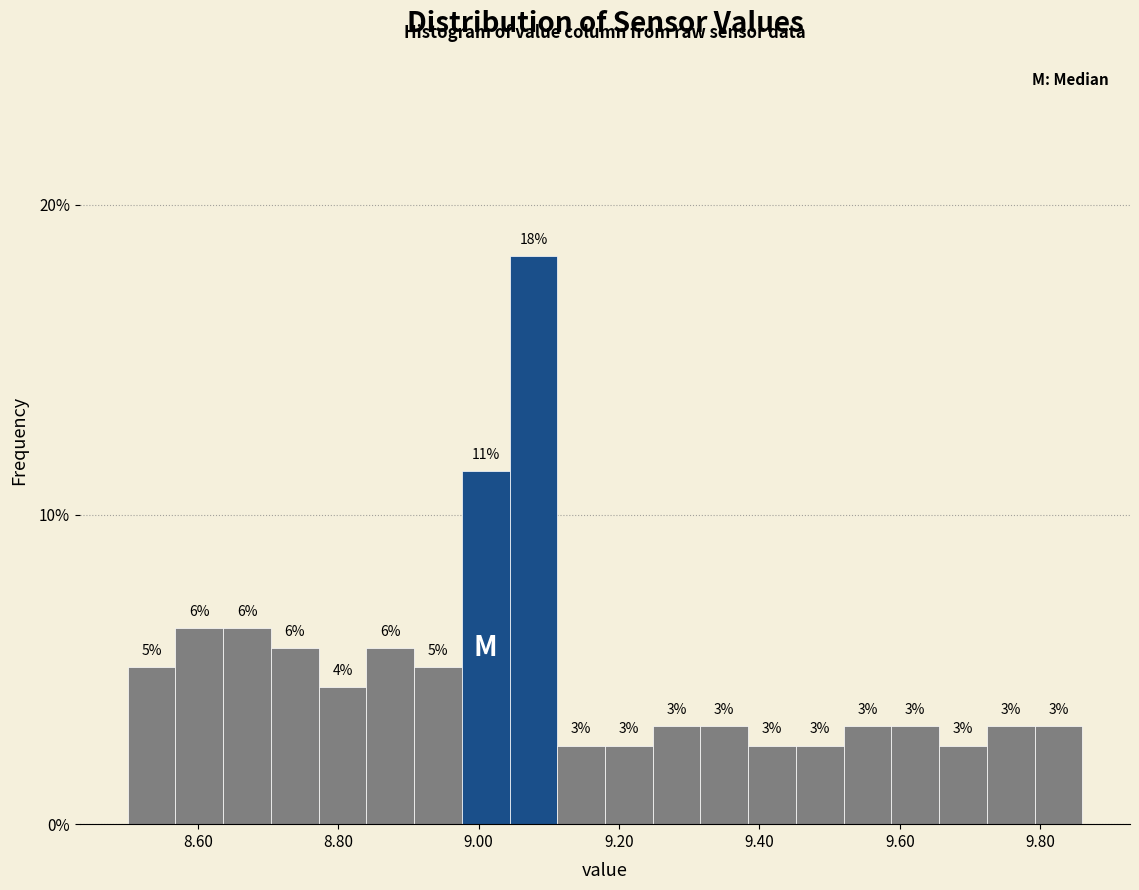

Around what value on the x-axis is the tallest bar? Give the approximate position of its centre, as read against the axis.

9.08